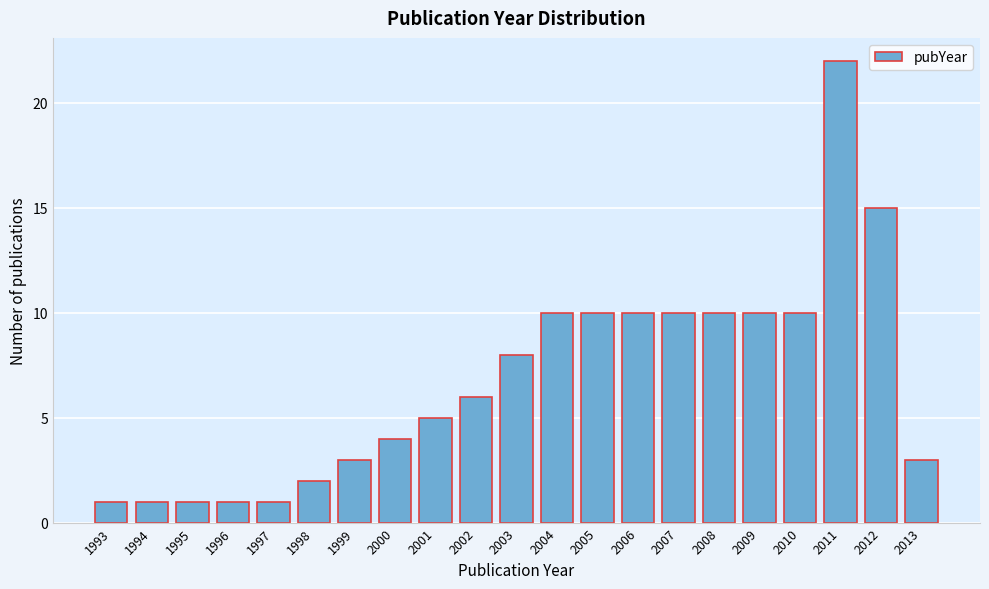

Reading left to right, list all the values displayed in this chart.

1993=1	1994=1	1995=1	1996=1	1997=1	1998=2	1999=3	2000=4	2001=5	2002=6	2003=8	2004=10	2005=10	2006=10	2007=10	2008=10	2009=10	2010=10	2011=22	2012=15	2013=3